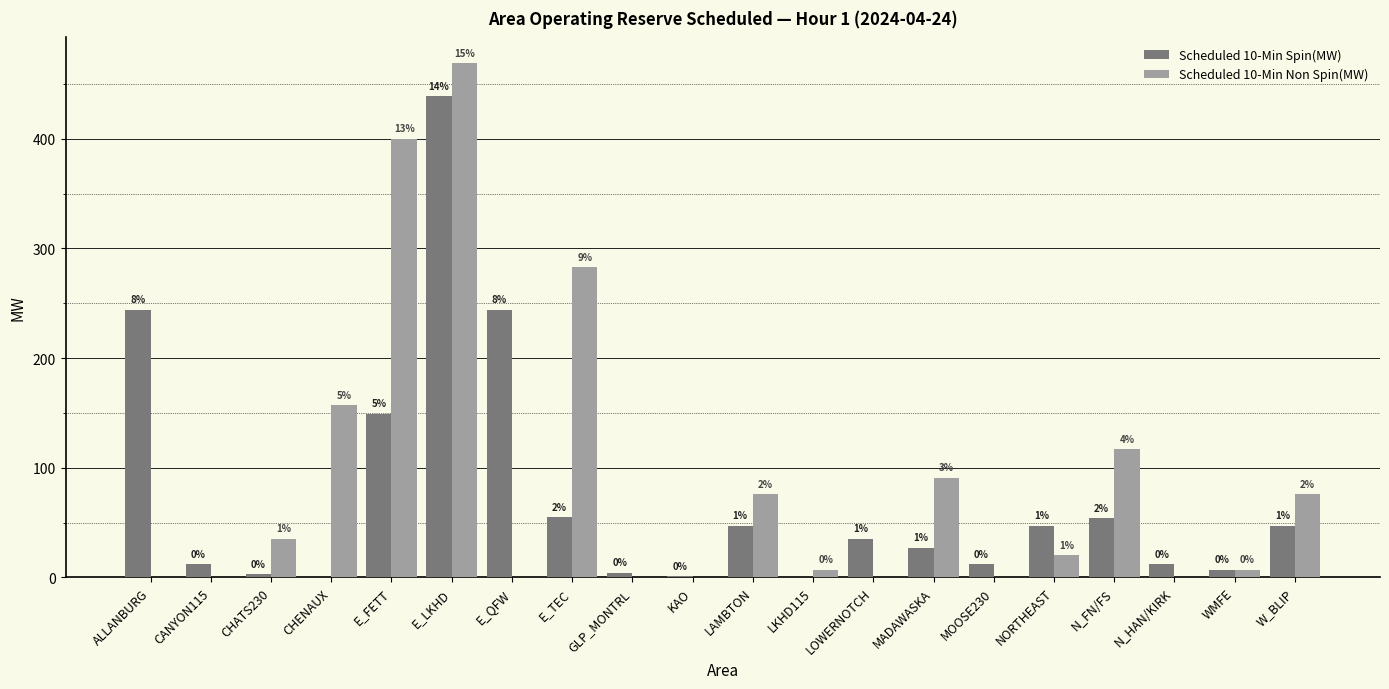

Which series changed the most between E_LKHD and KAO?

Scheduled 10-Min Non Spin(MW)